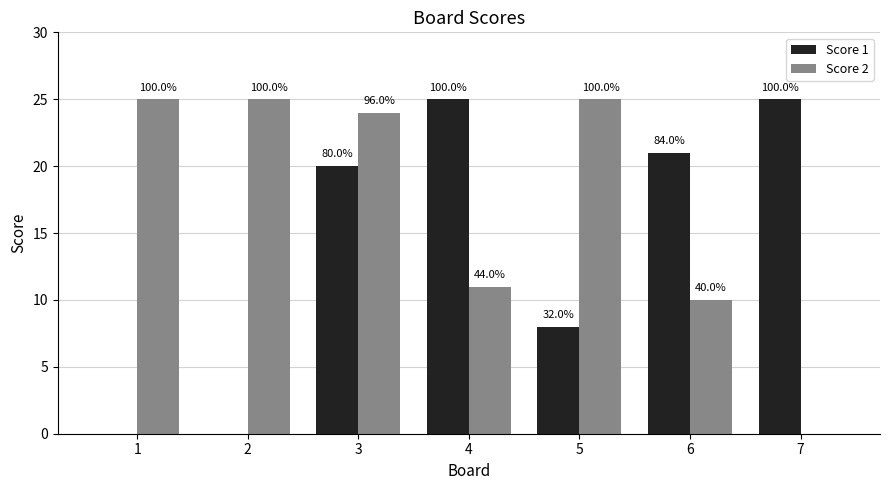

What are all the series names shown in the legend?

Score 1, Score 2